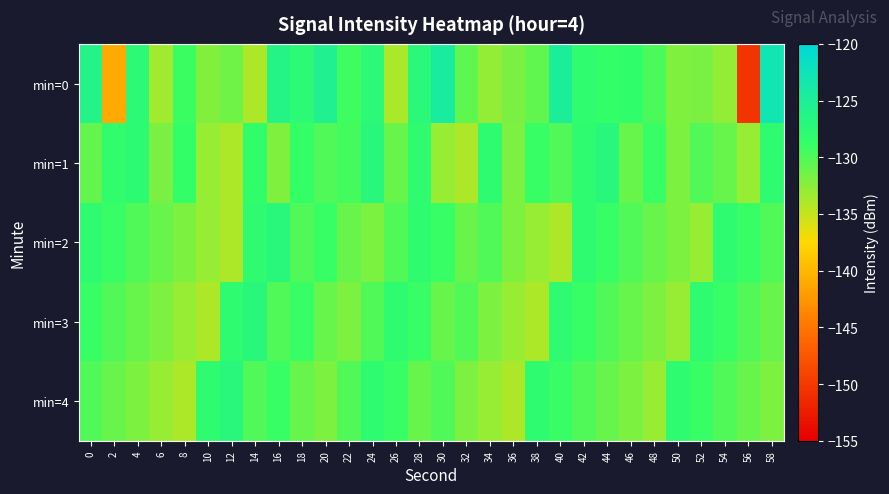

Between 26 and 2, which is larger?

26